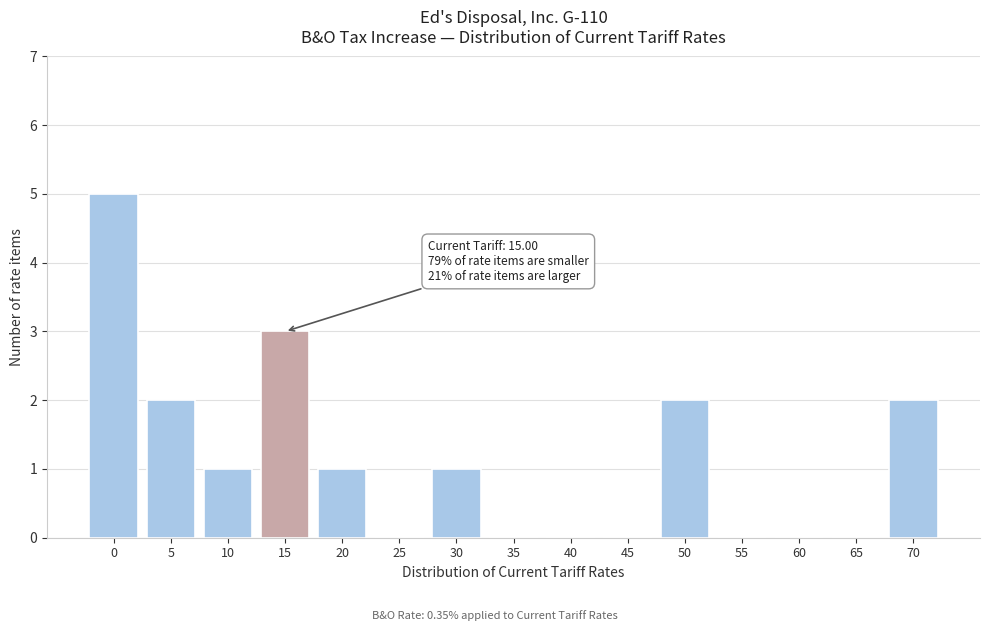

Reading left to right, extract all data points from this chart.

0=5	5=2	10=1	15=3	20=1	25=0	30=1	35=0	40=0	45=0	50=2	55=0	60=0	65=0	70=2